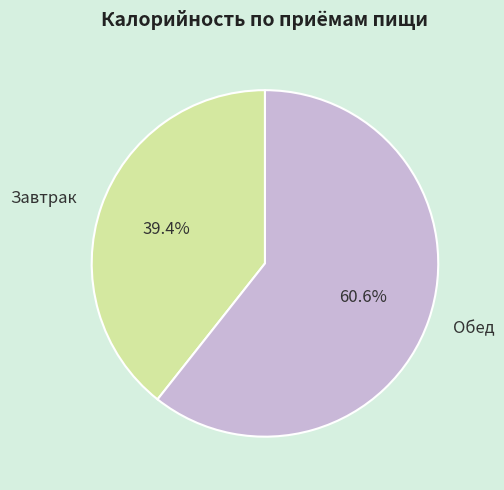

Rank the categories by value from highest to lowest.

Обед, Завтрак